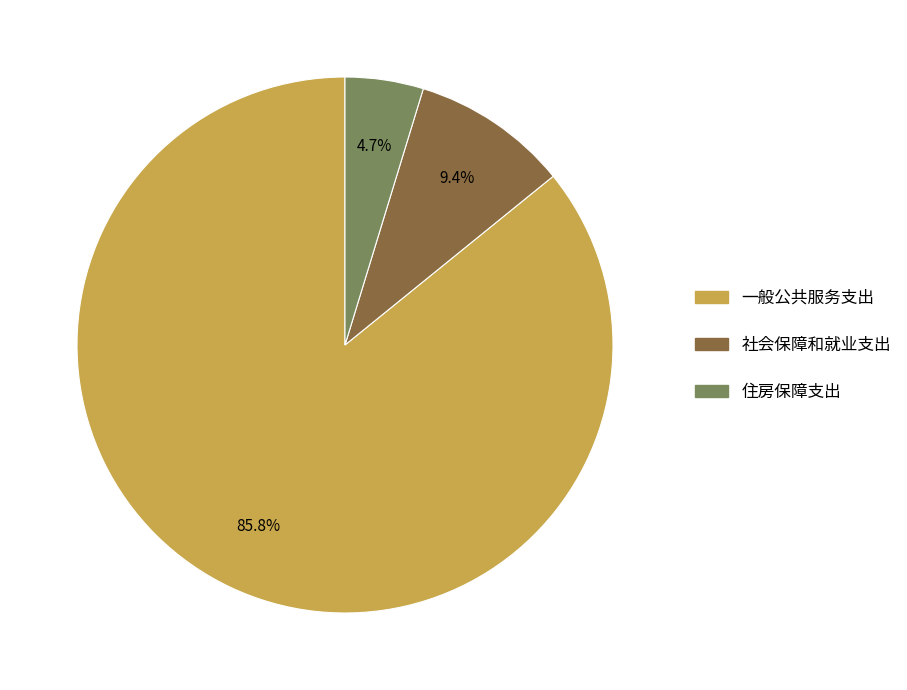

To the nearest percent, what is the average slice percentage?

33%